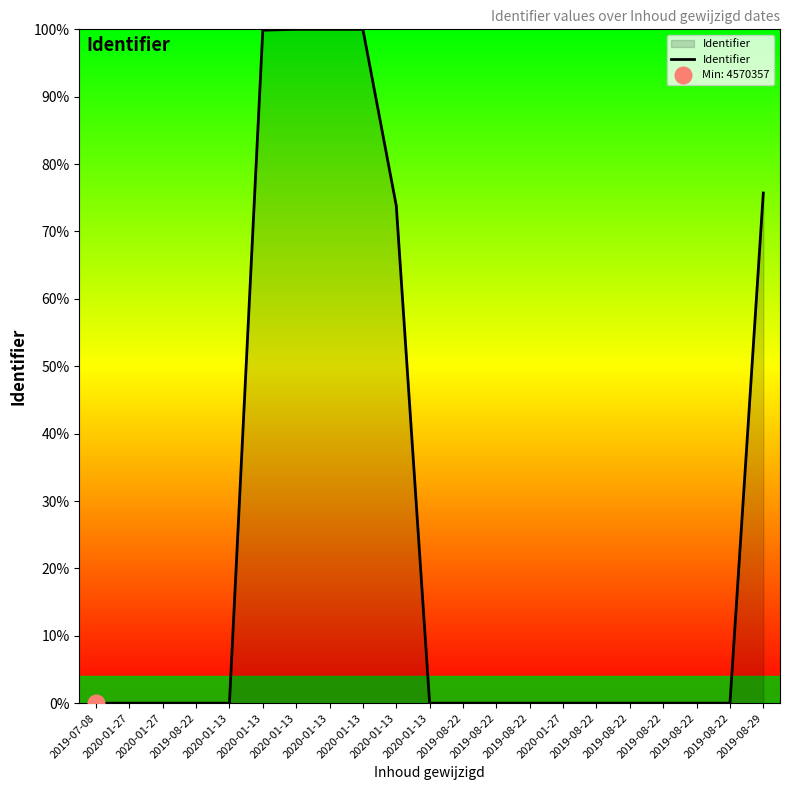

Which category has the lowest value across all series?

2019-07-08